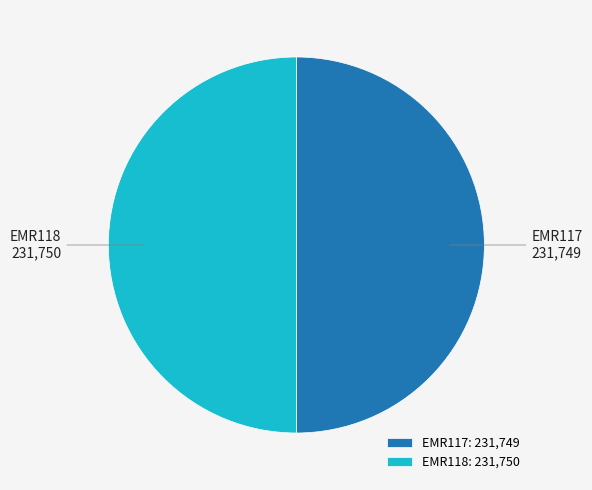

Do EMR117 and EMR118 together represent more than half of the pie?

Yes